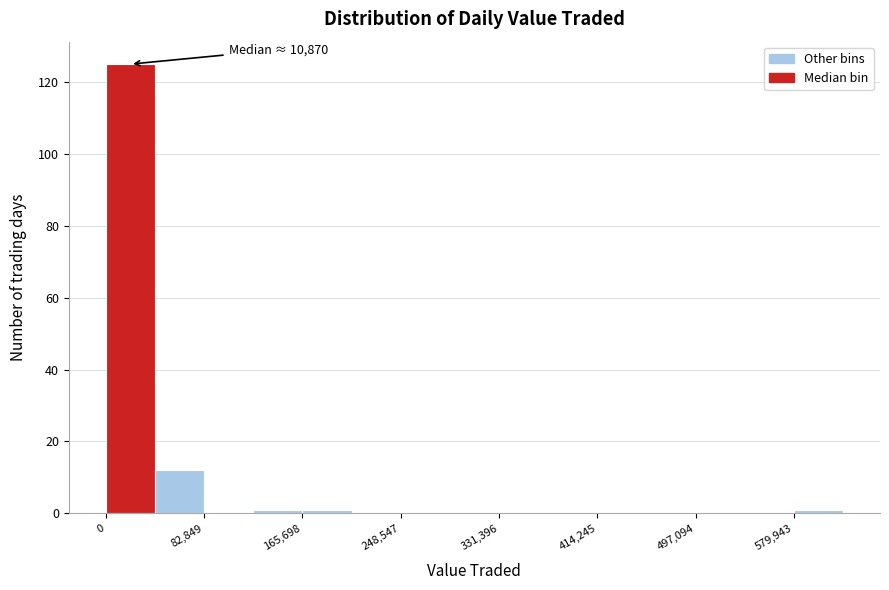

Which range on the x-axis has the tallest bar?

0 to 40000